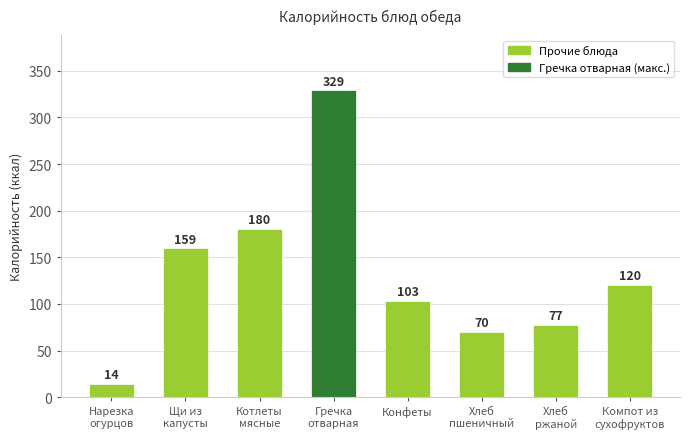

Count the number of data series in this chart.

1